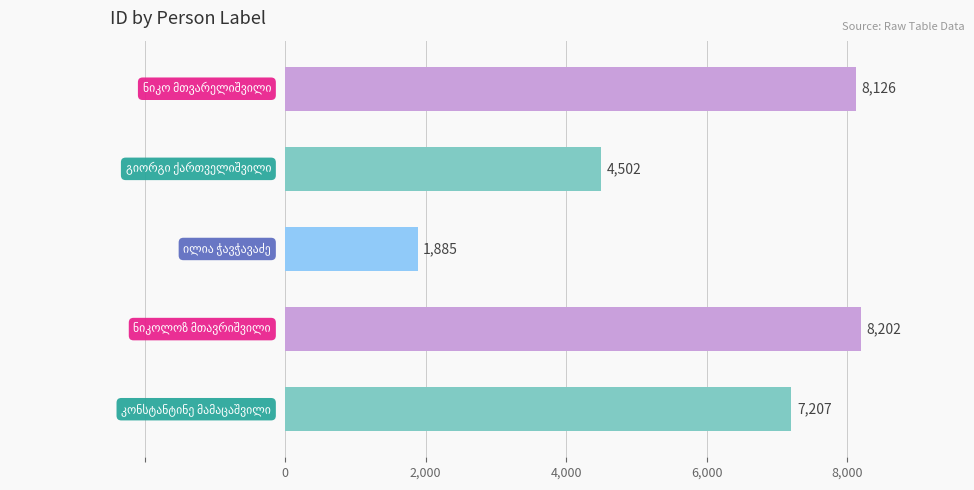

What is the minimum value shown in the chart?

1885